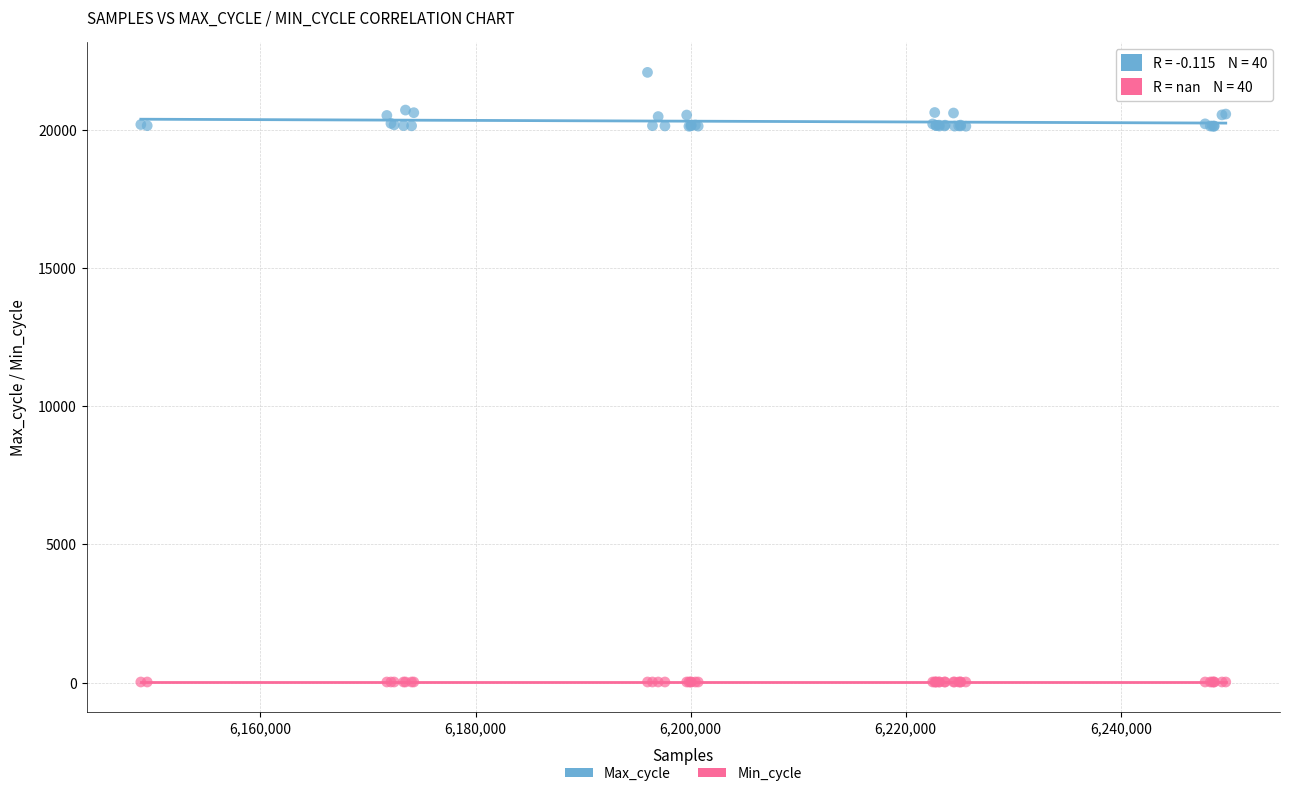

Which series reaches the minimum Y coordinate?

Min_cycle